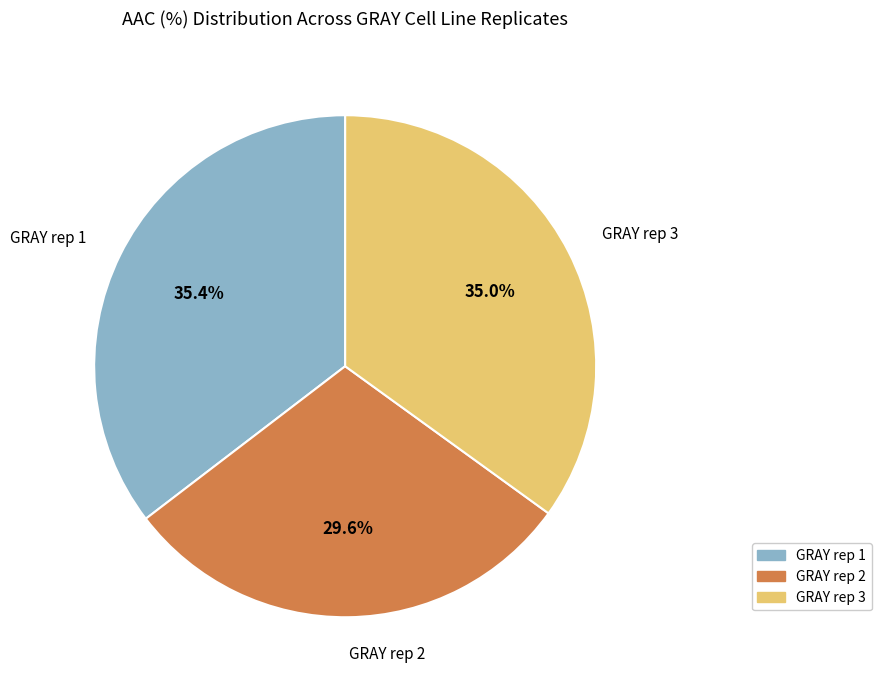

What is the smallest slice in the pie chart?

GRAY rep 2